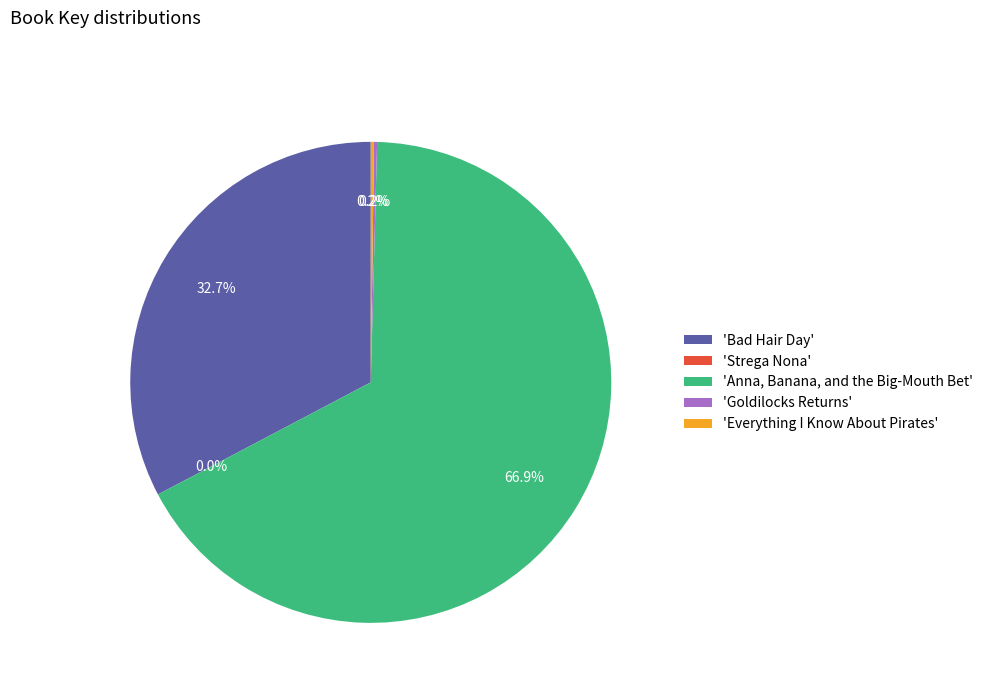

Is there a majority slice in this chart?

Yes